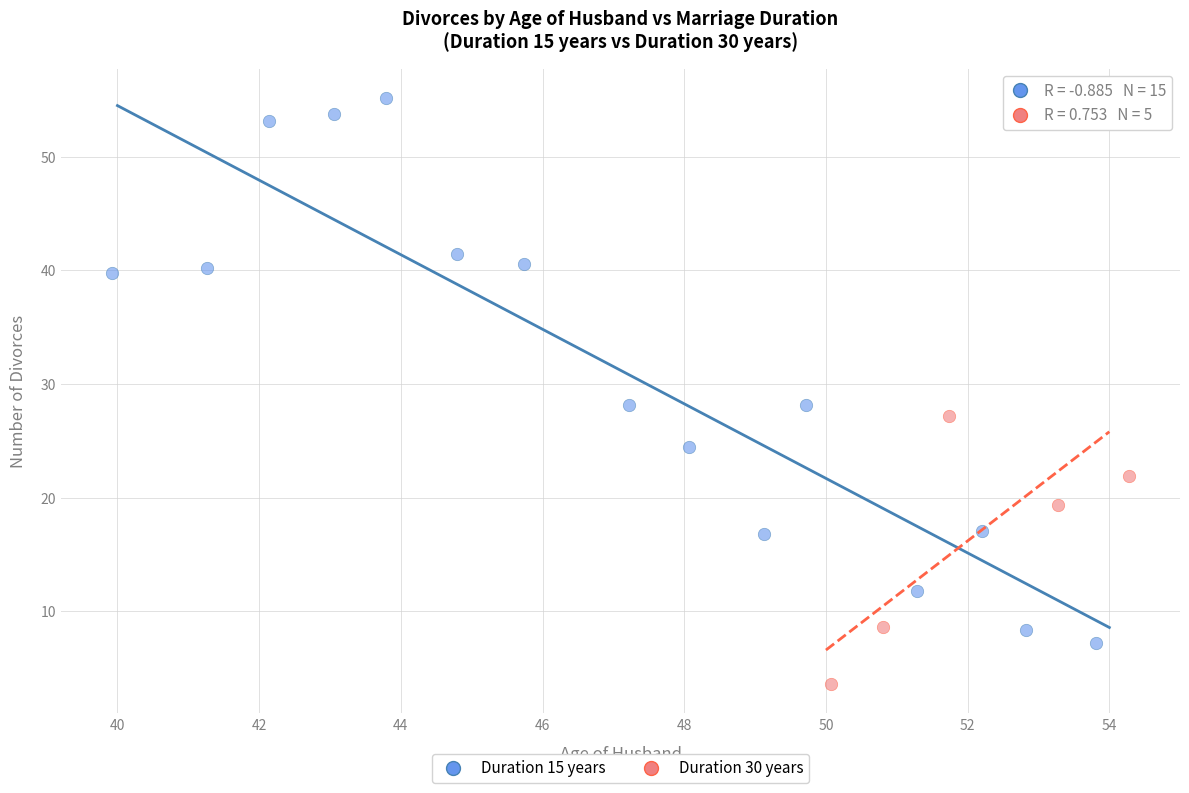

Which series reaches the maximum Y coordinate?

Duration 15 years